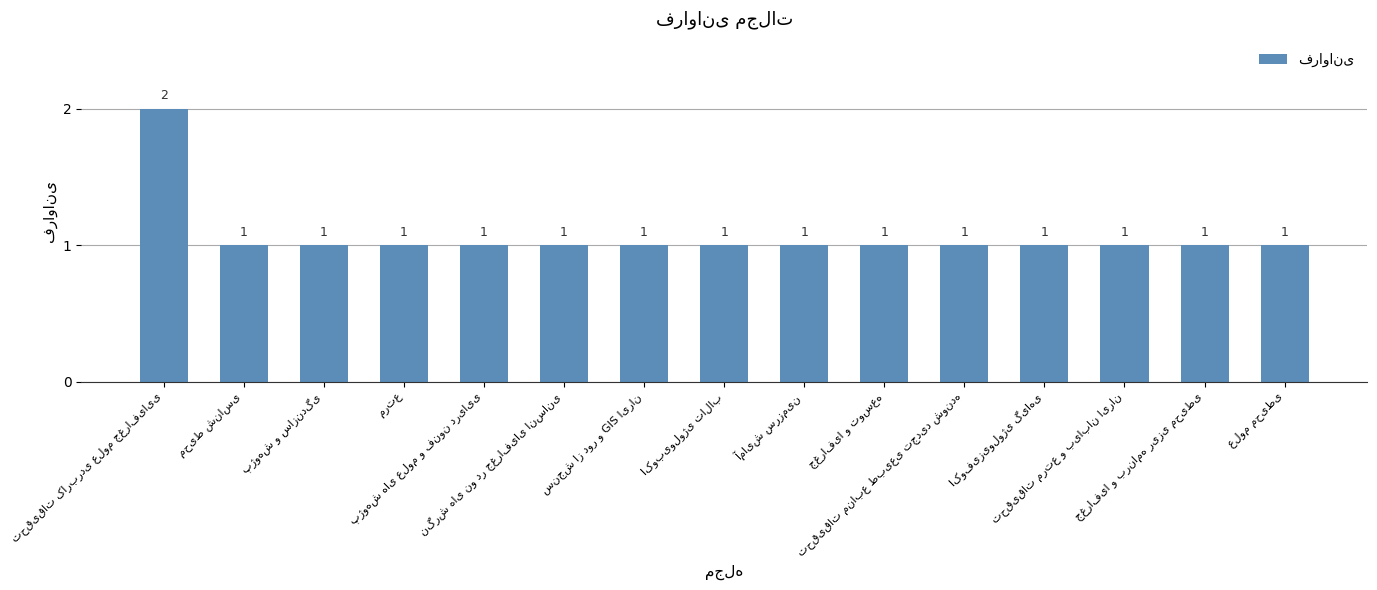

Reading right to left, what are all the values shown in this chart?

1	1	1	1	1	1	1	1	1	1	1	1	1	1	2